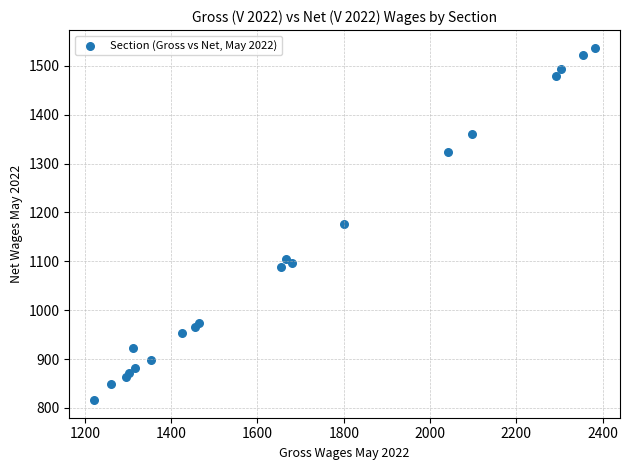

What is the range of X values (max minus min)?

1160